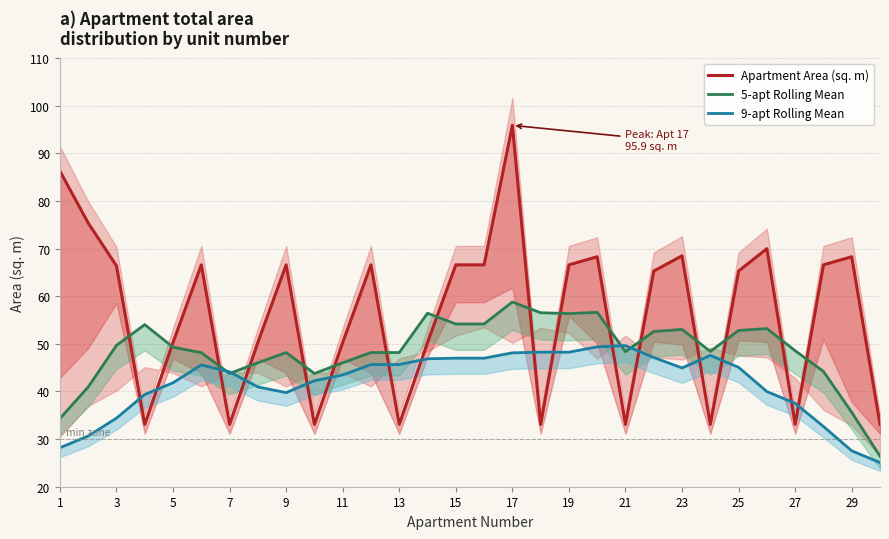

The value of 9-apt Rolling Mean at 23 is 72.7. True or false?

False